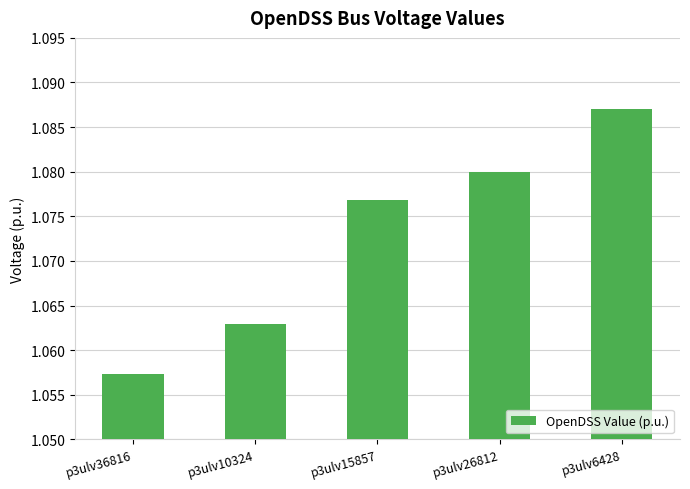

How many values are between 1 and 2?

5